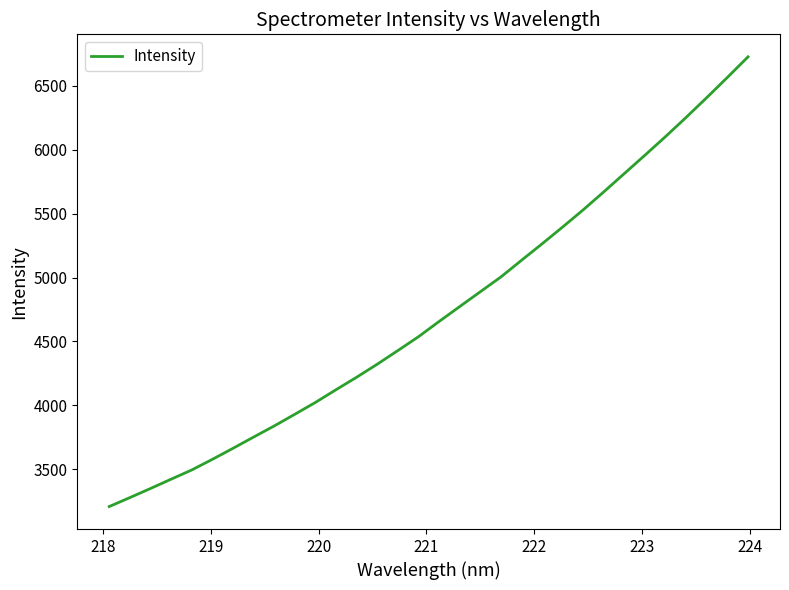

What is the difference between the maximum and minimum values?

3521.0